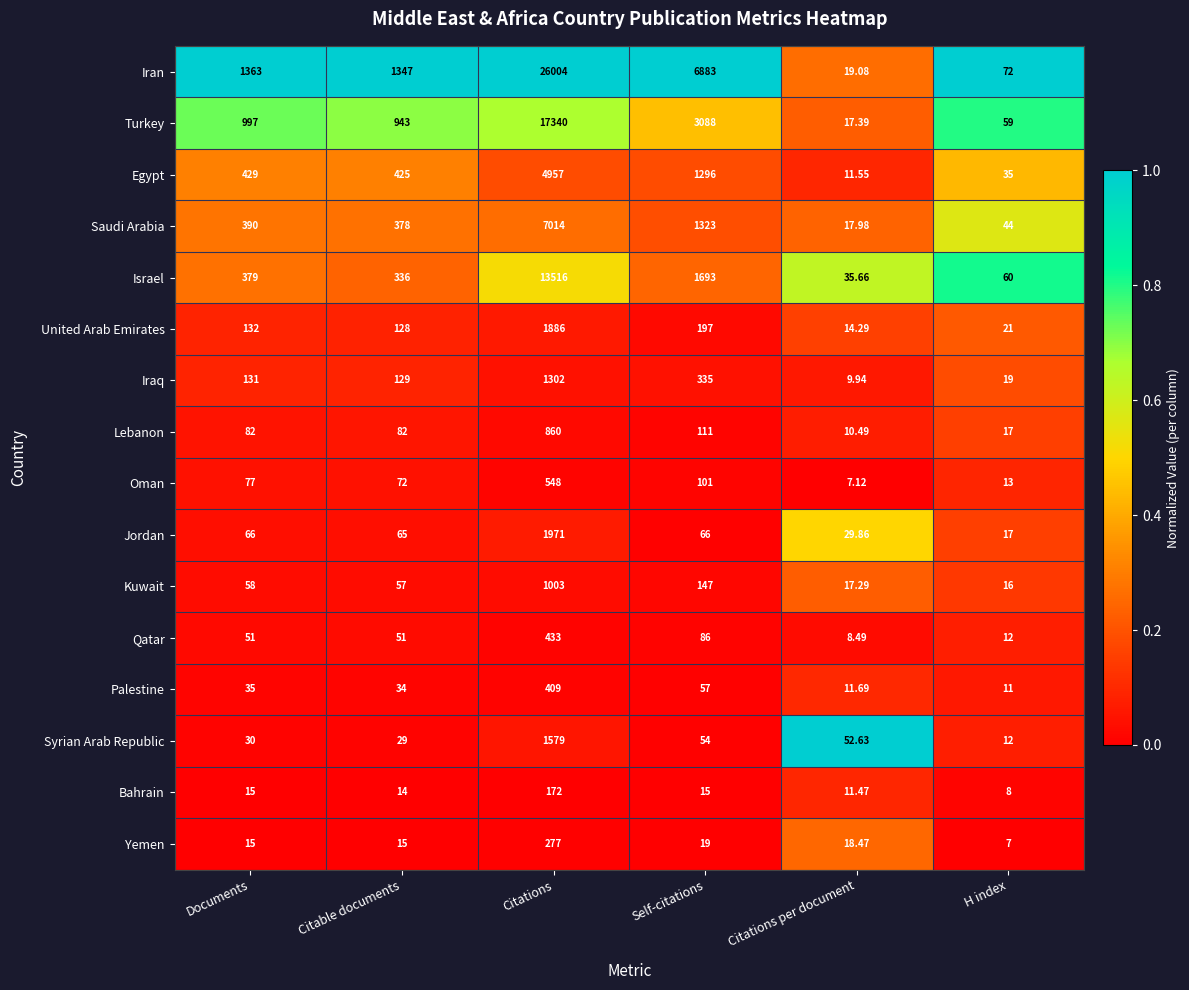

What is the total value across all series at Self-citations?

15471.0